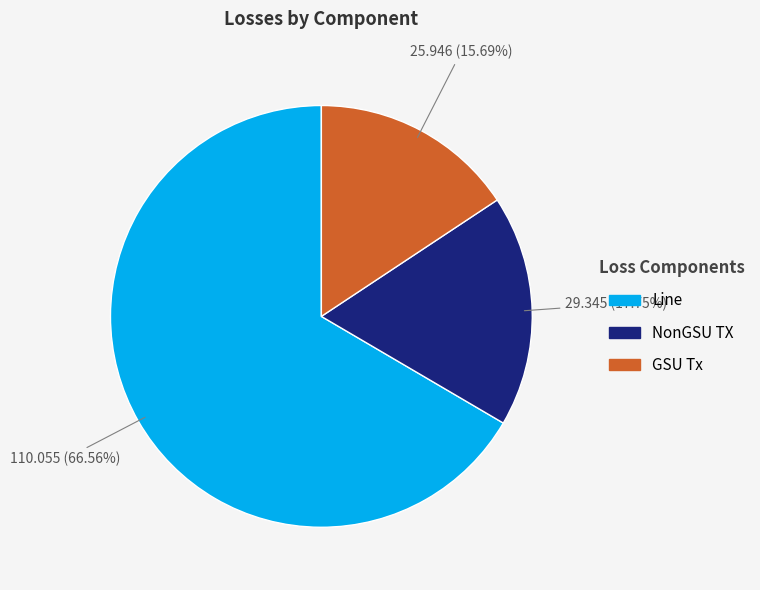

Does GSU Tx account for over 50% of the chart?

No